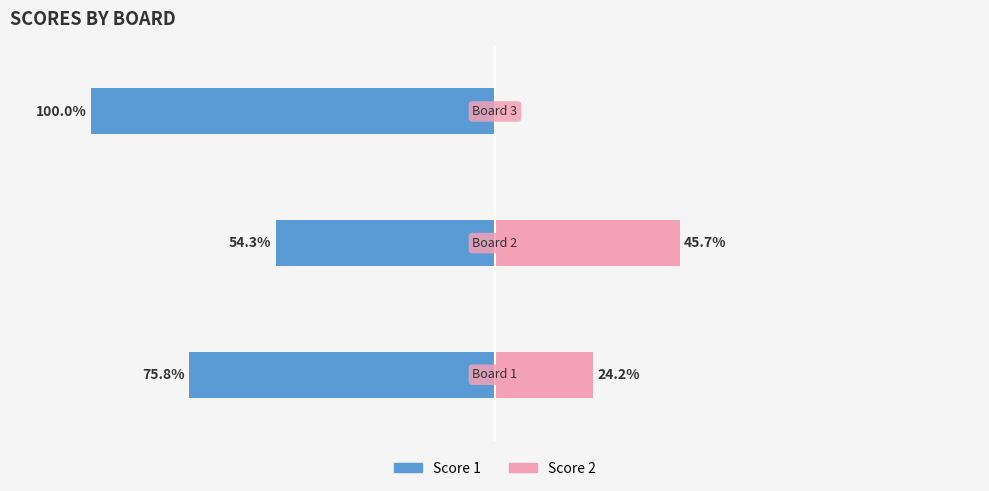

What is the minimum value for Score 1?

-1.0